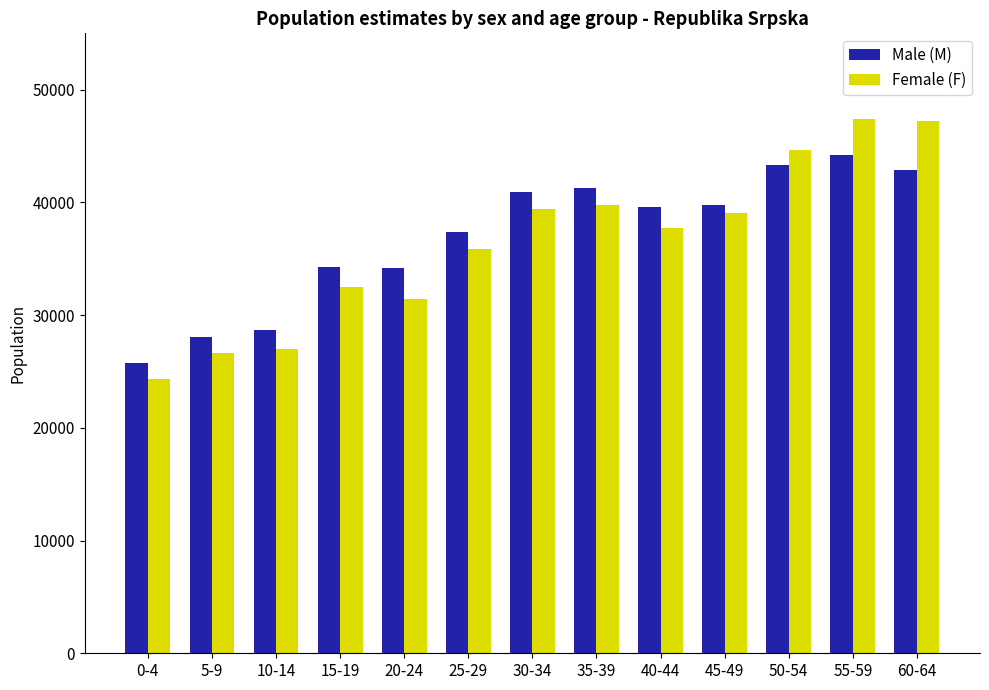

What position from the left is 15-19?

4